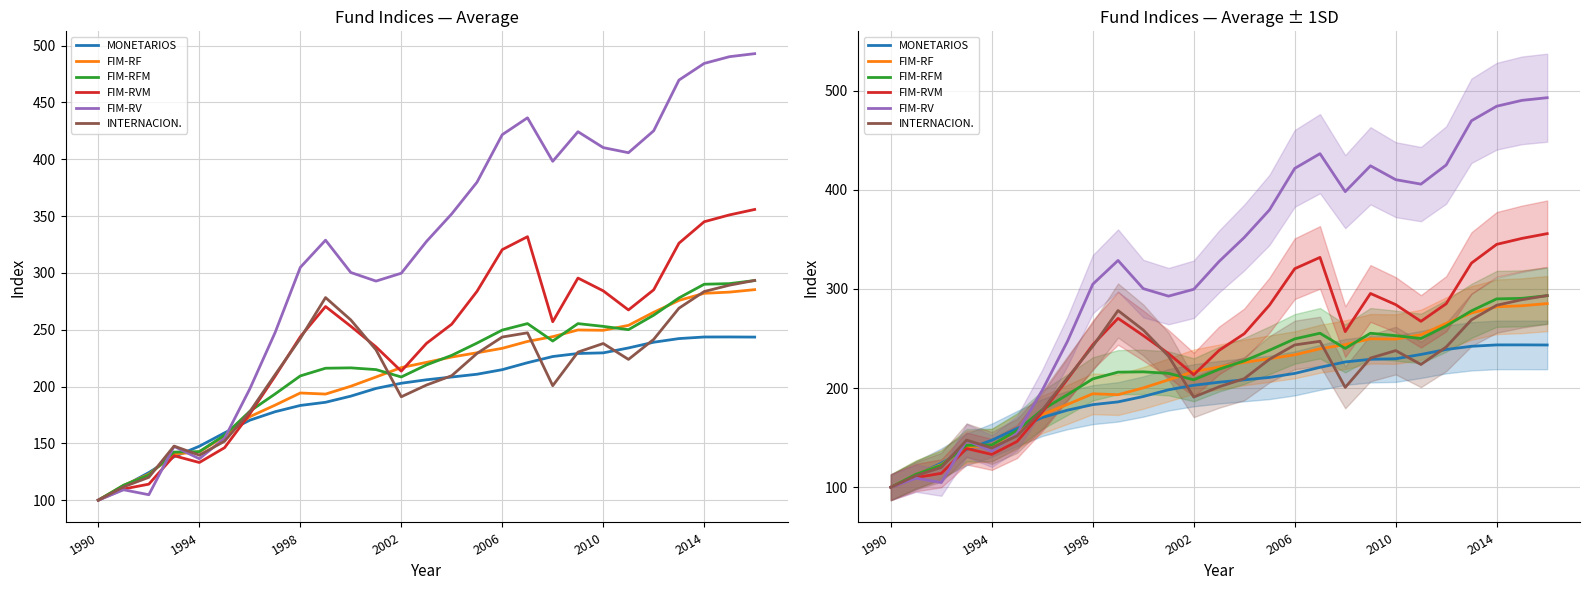

Which has a higher value, 14 or 10?

14